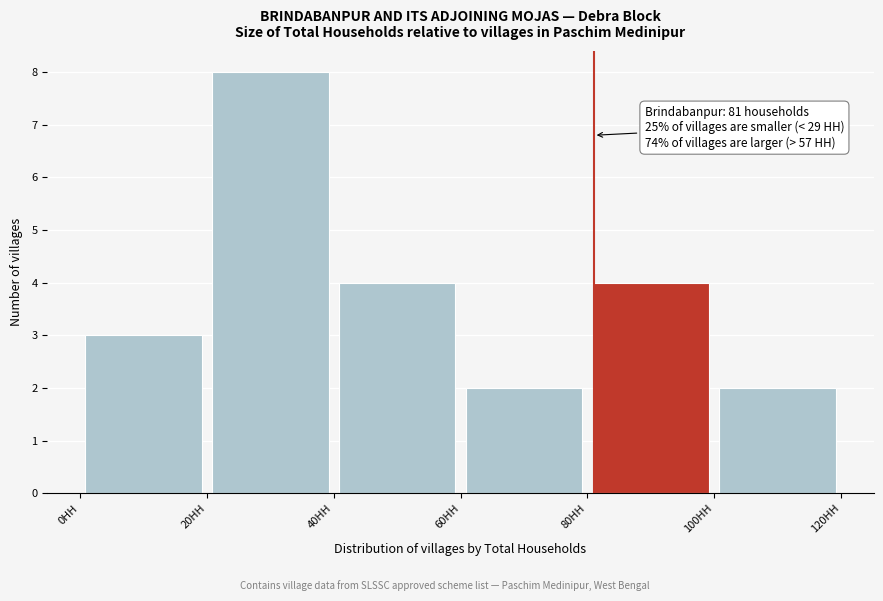

Which range on the x-axis has the tallest bar?

20 to 40